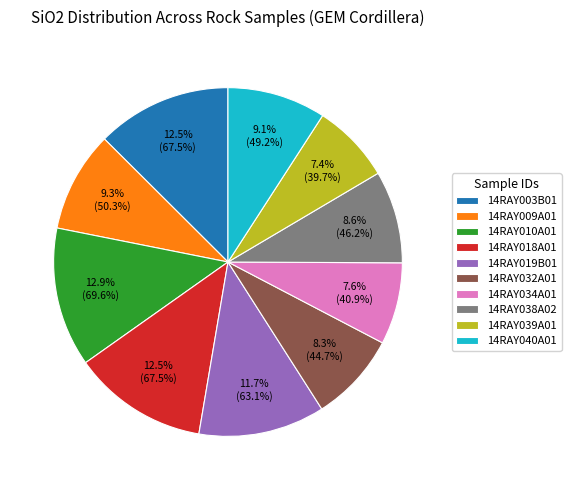

What is the ratio of the value at 14RAY010A01 to the value at 14RAY034A01?

1.7